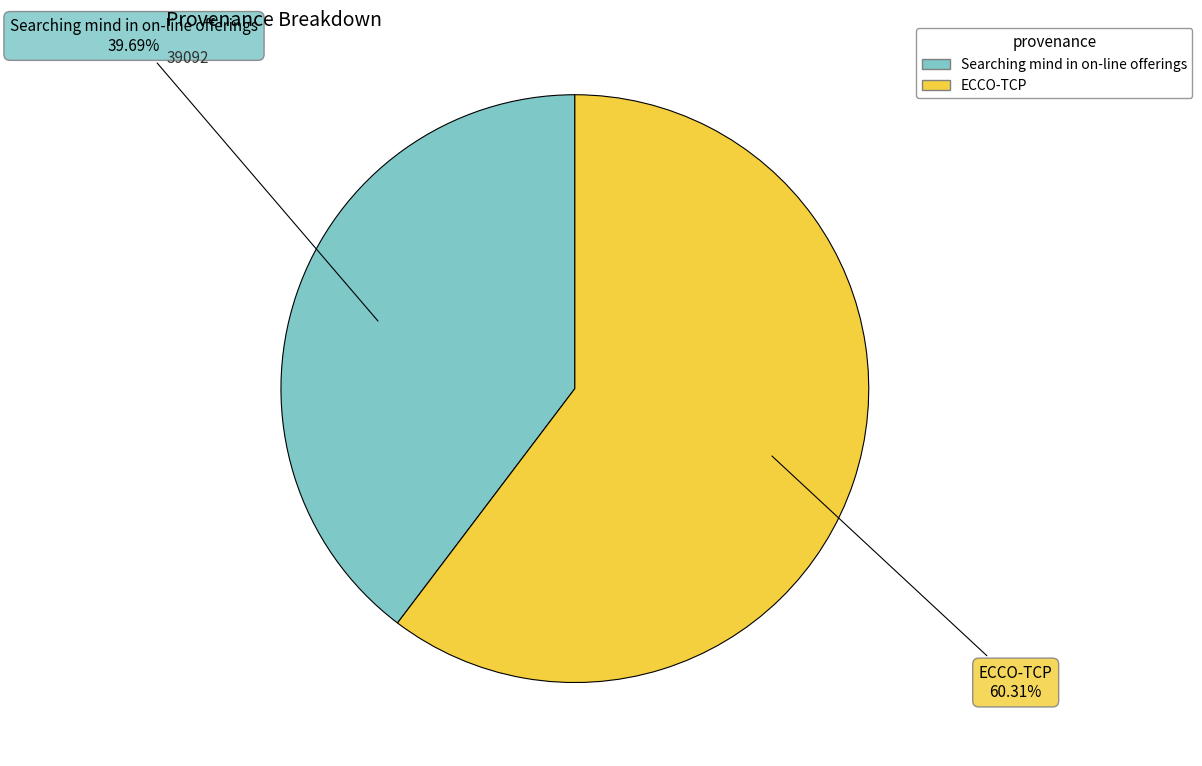

What is the largest slice in the pie chart?

ECCO-TCP